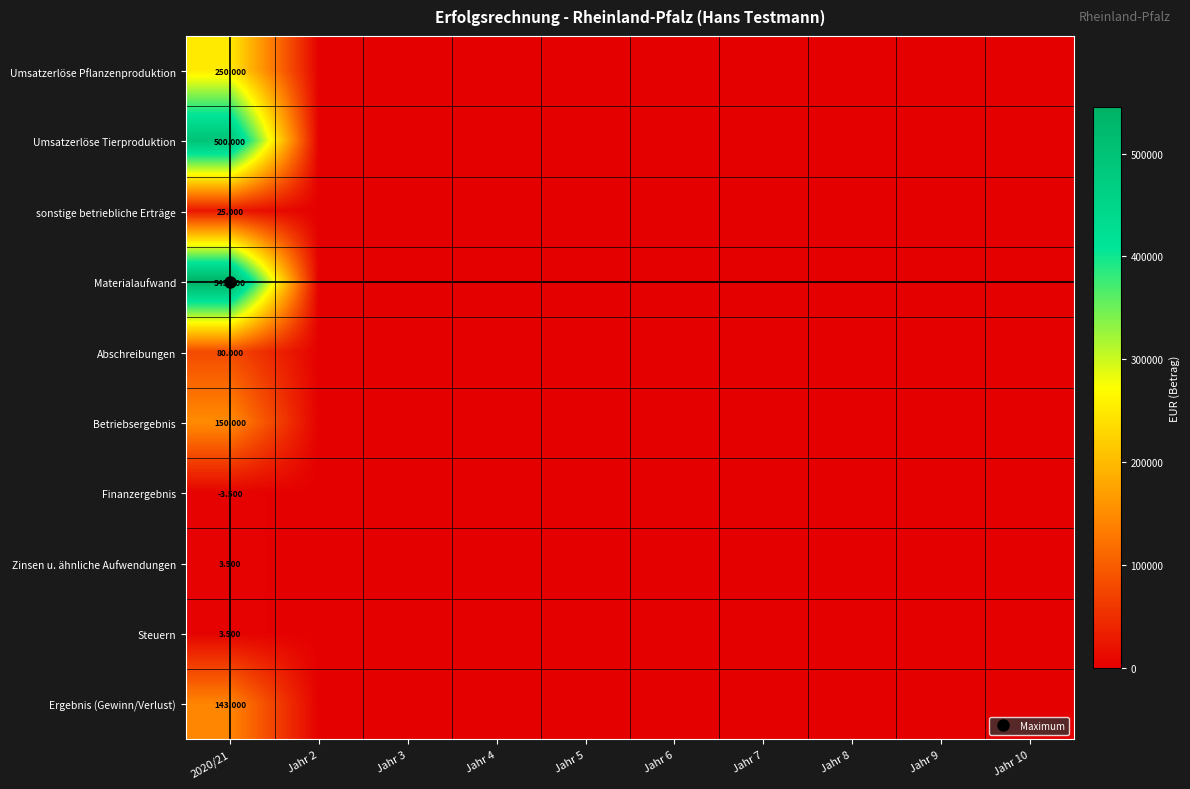

Is it true that Zinsen u. ähnliche Aufwendungen equals 2316 at Jahr 4?

False